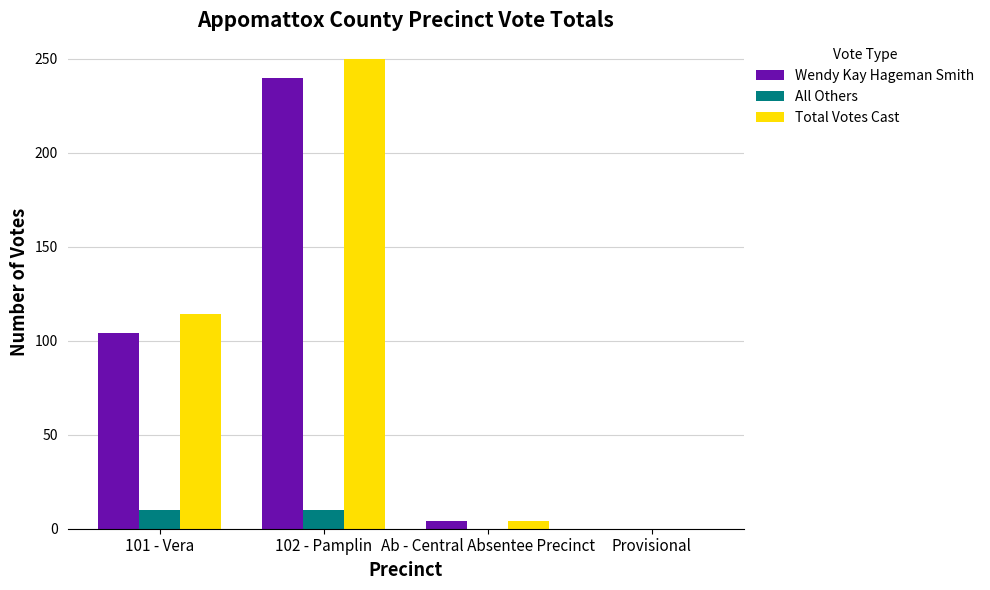

Which series changed the most between 102 - Pamplin and Provisional?

Total Votes Cast